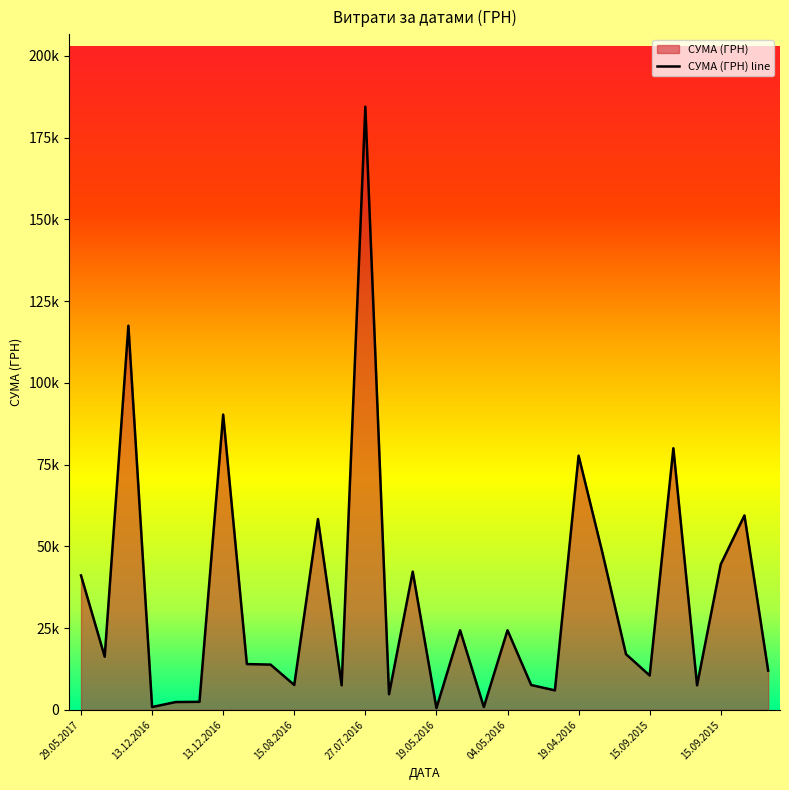

The chart shows a value of 48207.5 at 12.02.2016. True or false?

True